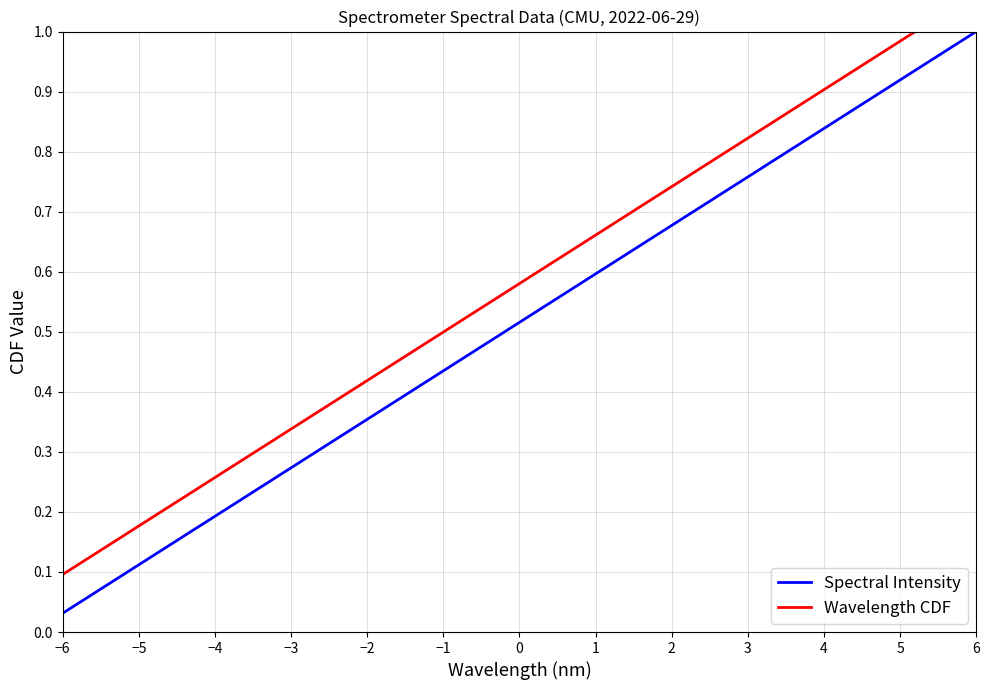

Is this an area chart (filled region under the line)?

No